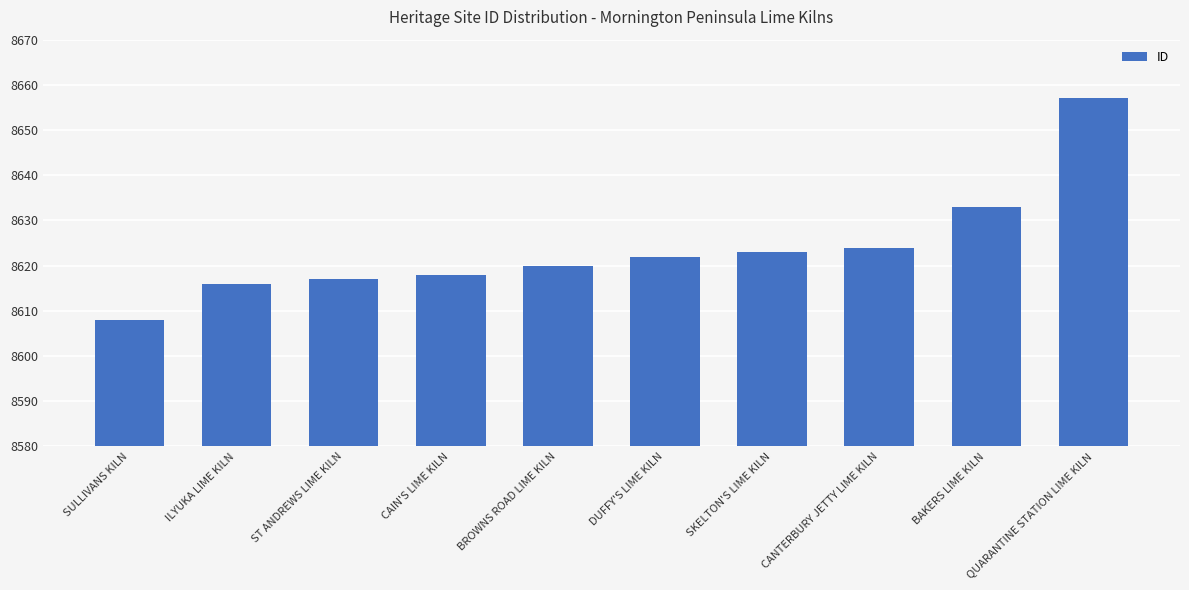

Is it true that the value at CANTERBURY JETTY LIME KILN is 8624?

True